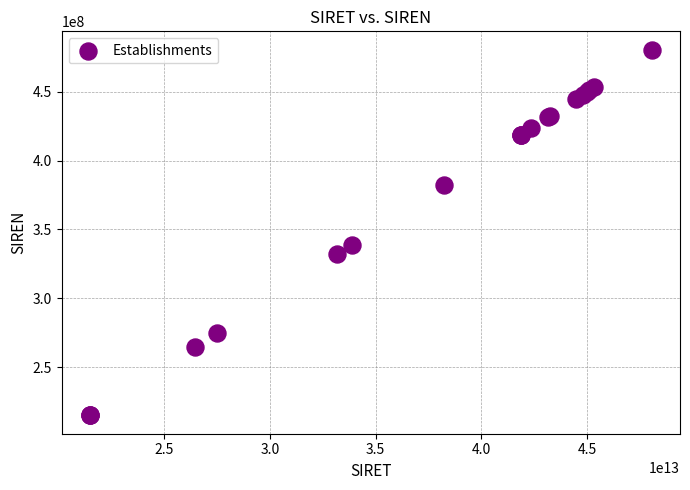

What Y value in the scatter plot is closest to 347778047?

338910557